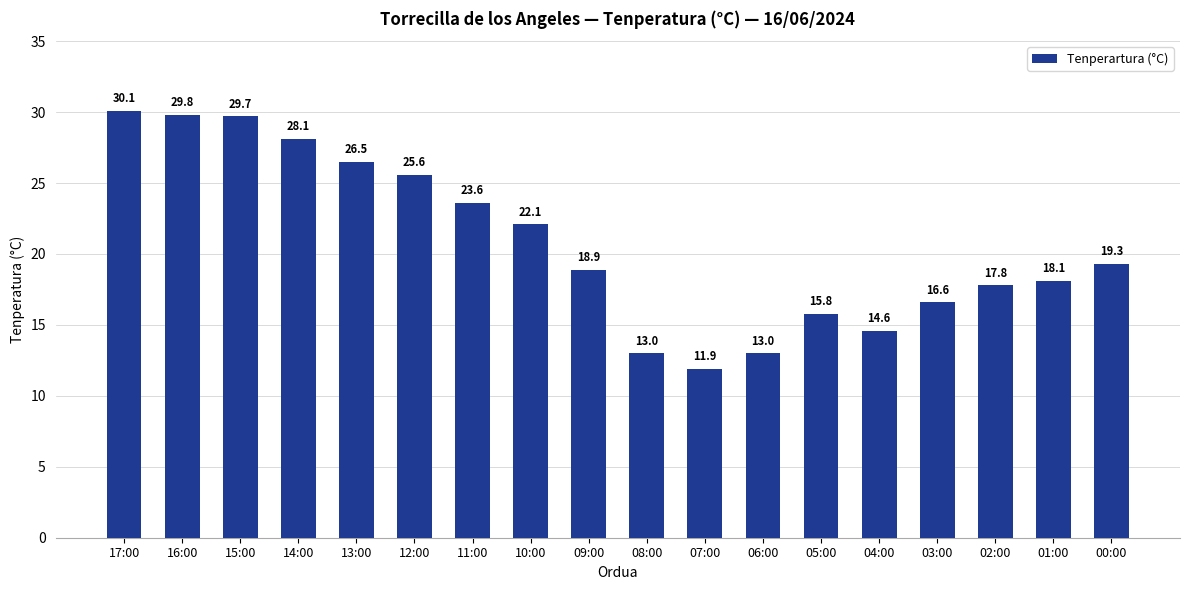

At which category does the chart reach its peak across all series?

17:00